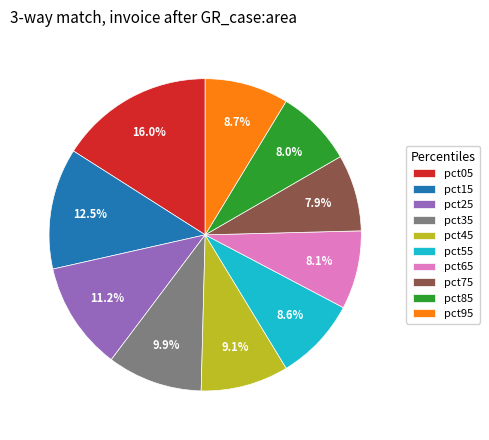

To the nearest percent, what portion does pct75 represent?

8%